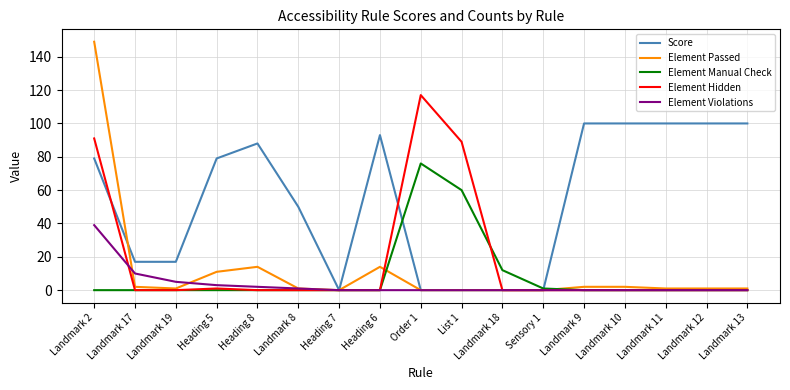

Count the number of categories in the chart.

17